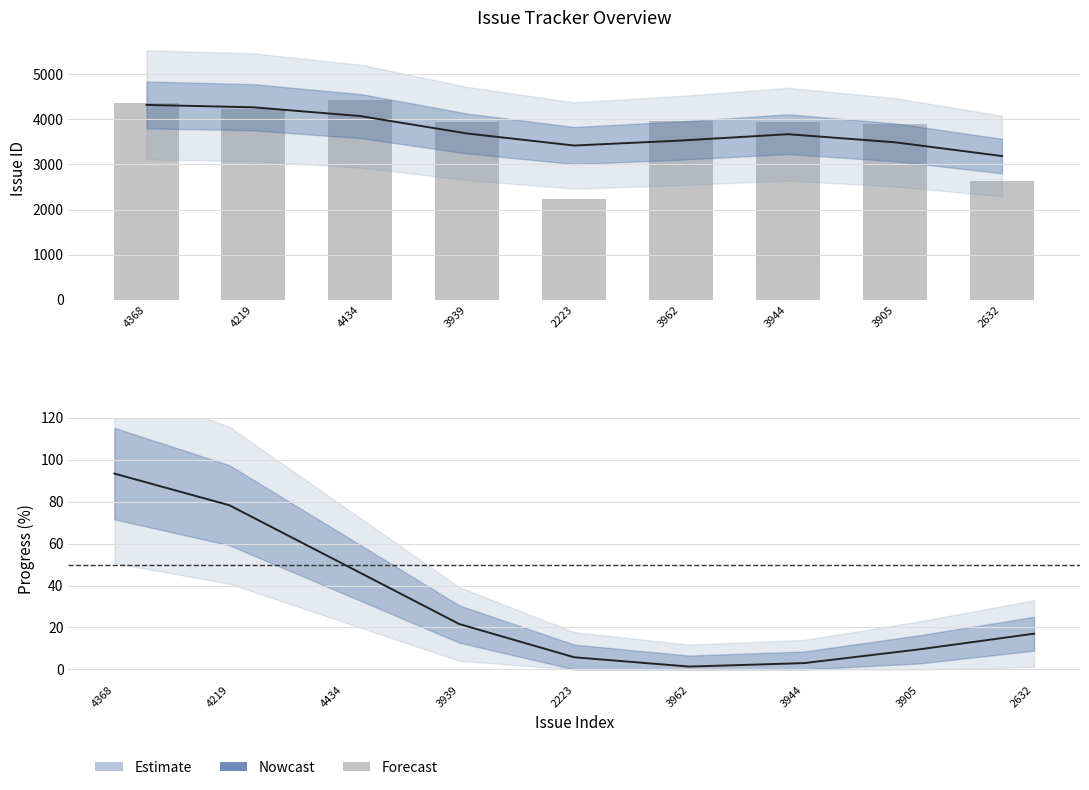

Between 3939 and 3962, which series saw the biggest shift?

Issue ID (raw)